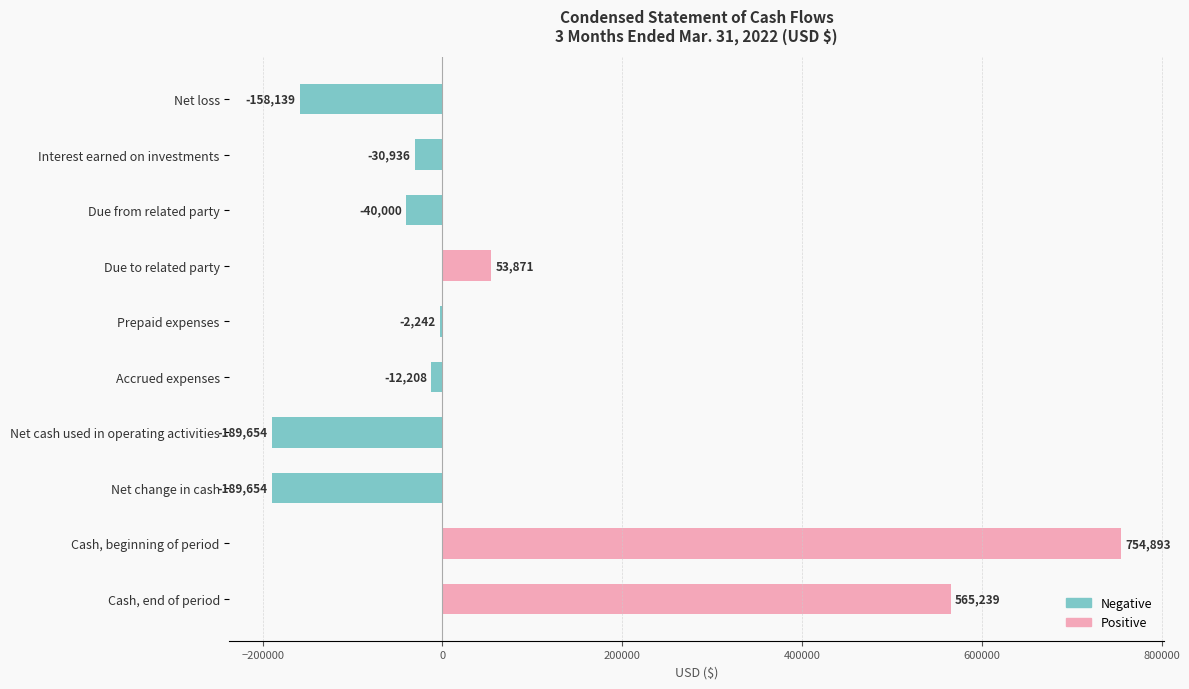

What is the sum of the values at Cash, beginning of period and Net change in cash?

565239